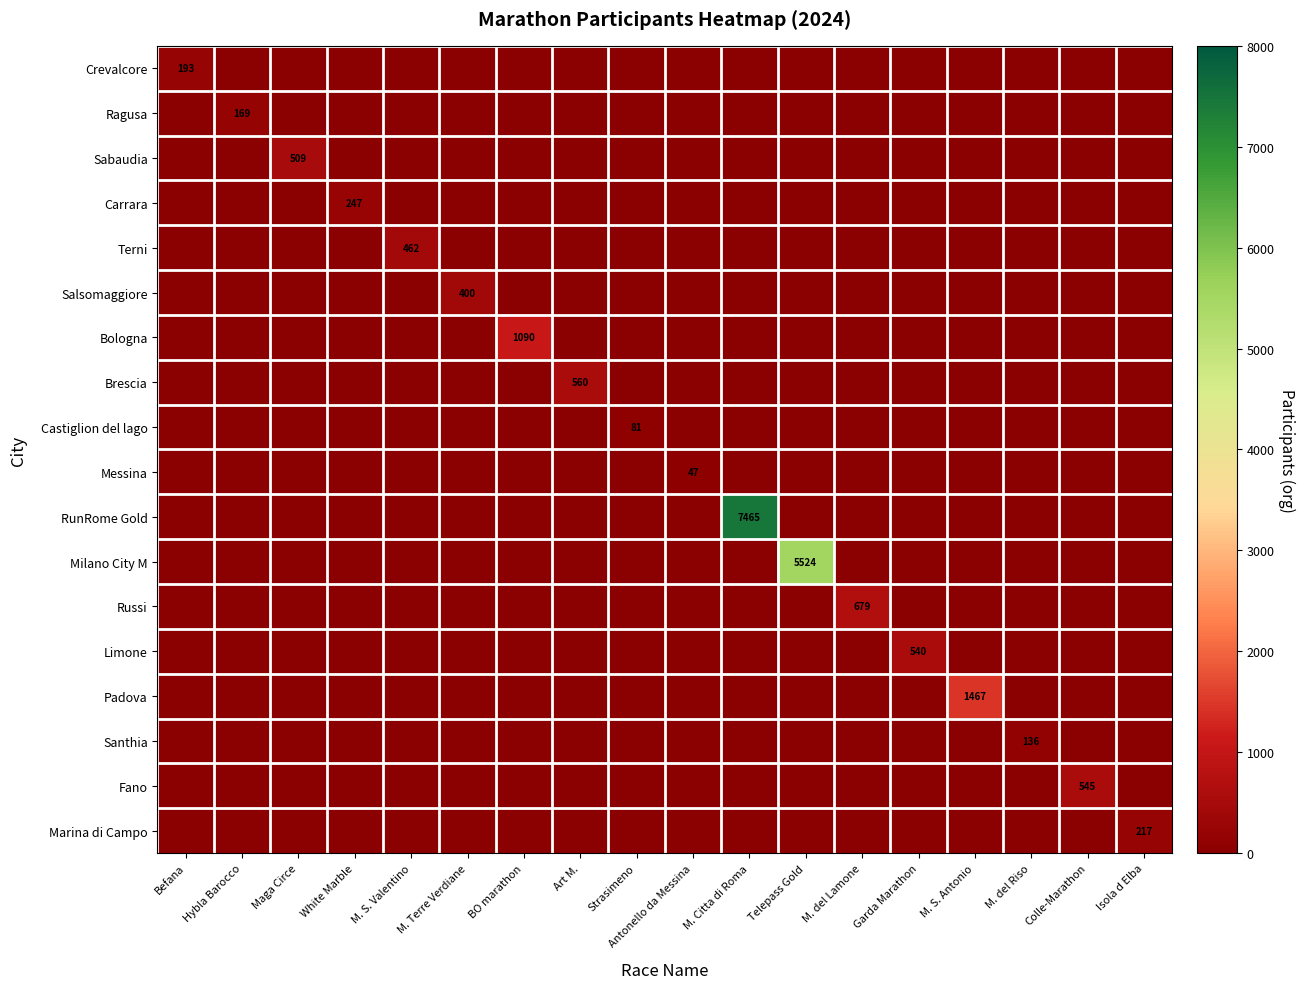

True or false: Crevalcore has a value of 193 at Befana.

True